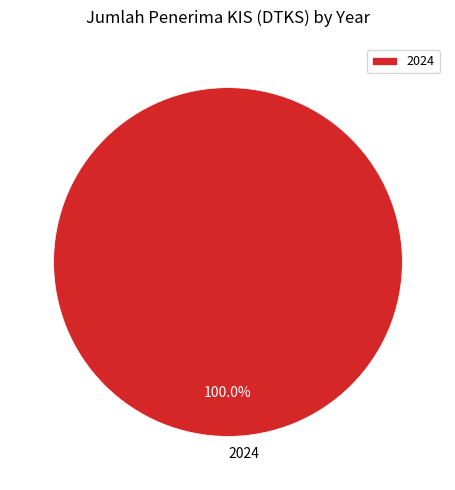

Does 2024 account for over 50% of the chart?

Yes